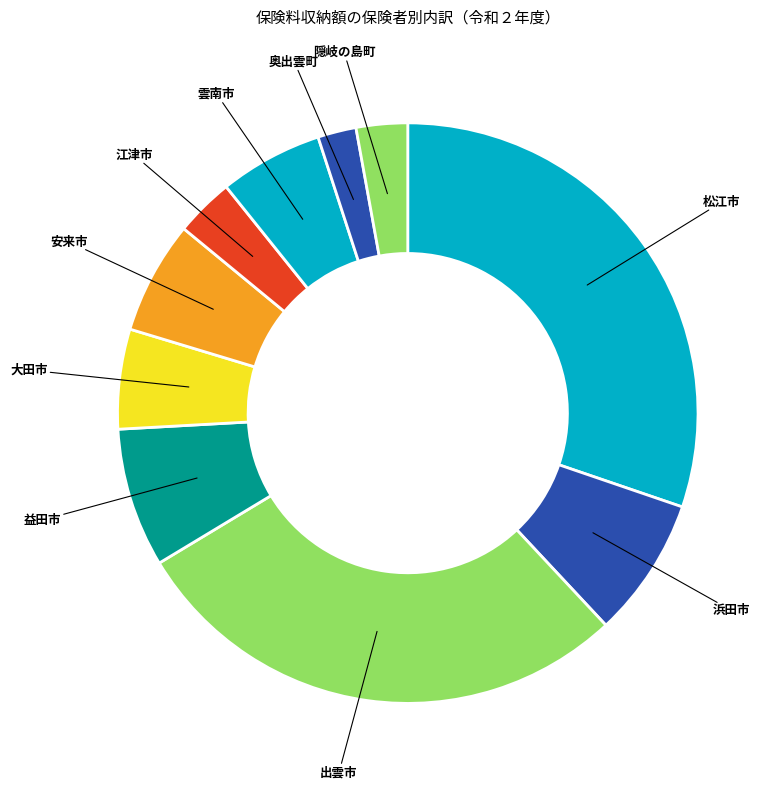

How many slices are in this pie chart?

10